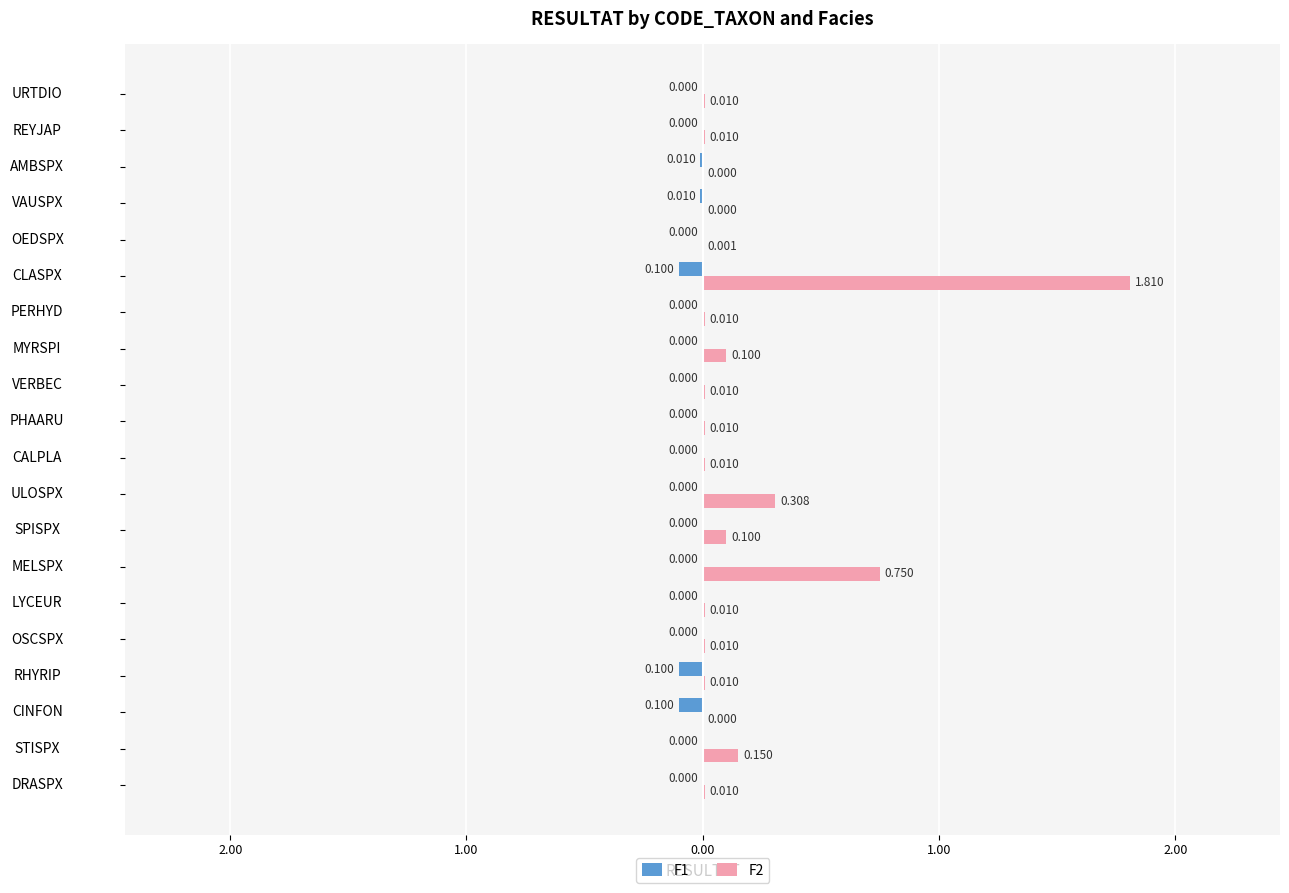

What are all the series names shown in the legend?

F1, F2